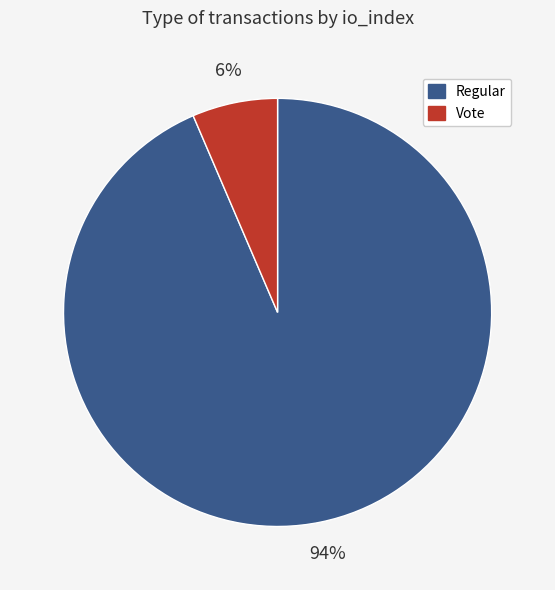

Is there a majority slice in this chart?

Yes